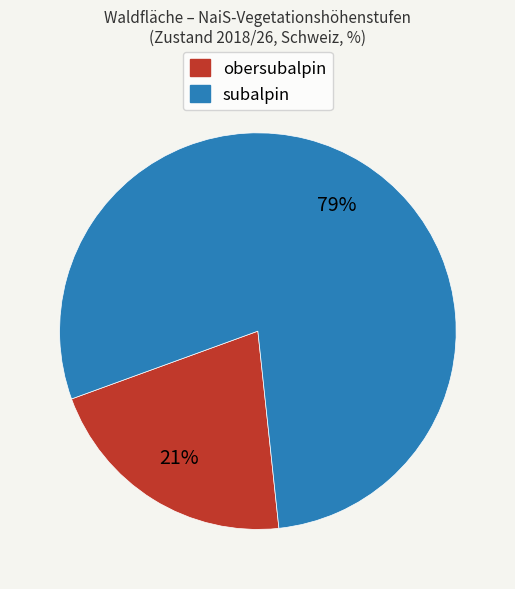

Is there a majority slice in this chart?

Yes